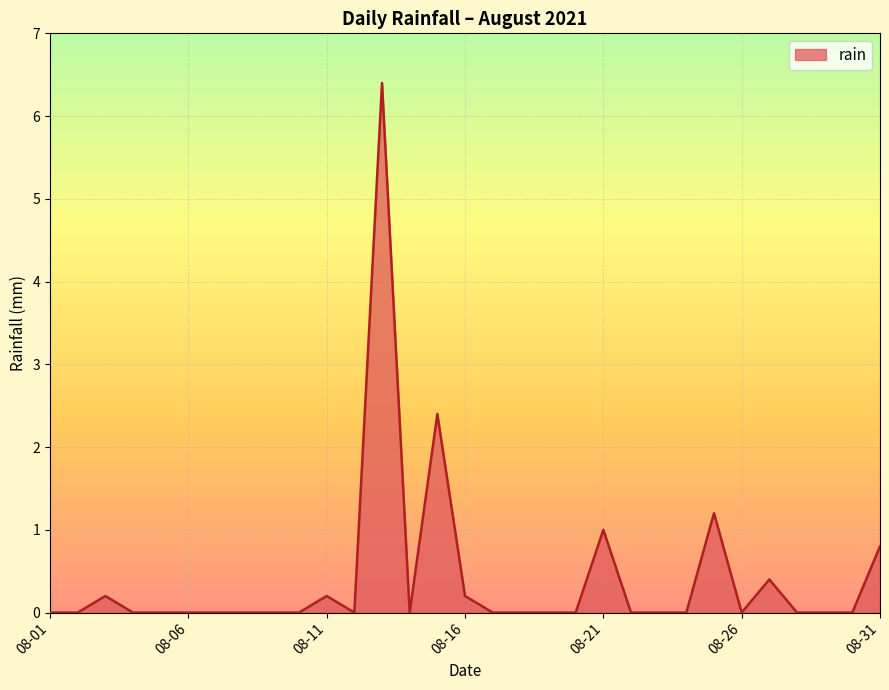

What is the greatest value displayed?

6.4